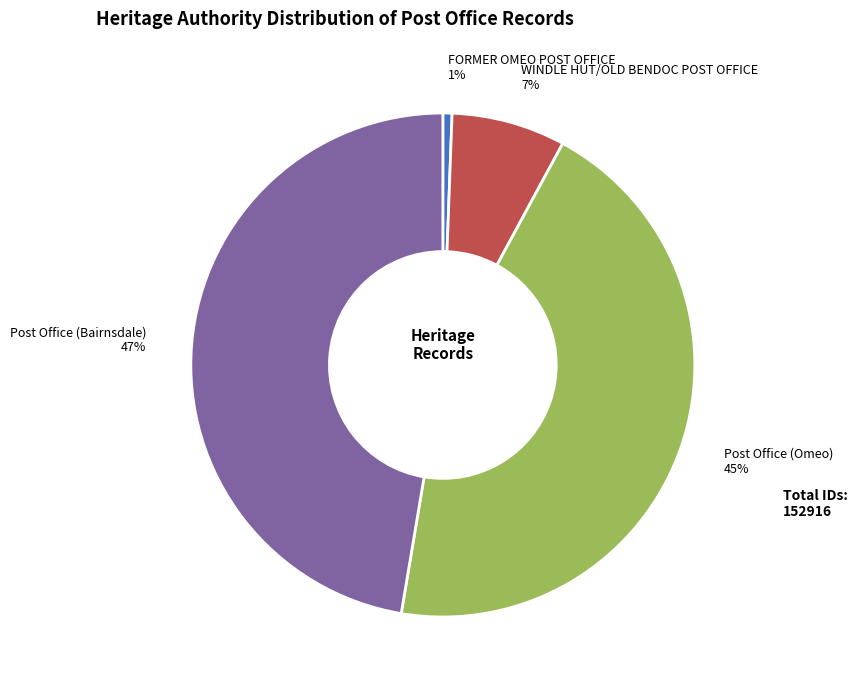

Which category has the biggest portion of the pie?

Post Office (Bairnsdale)